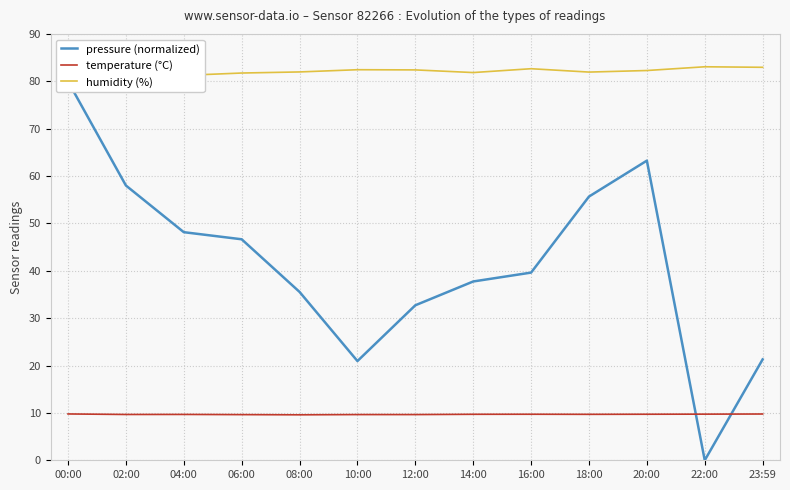

What position from the left is 16:00?

9